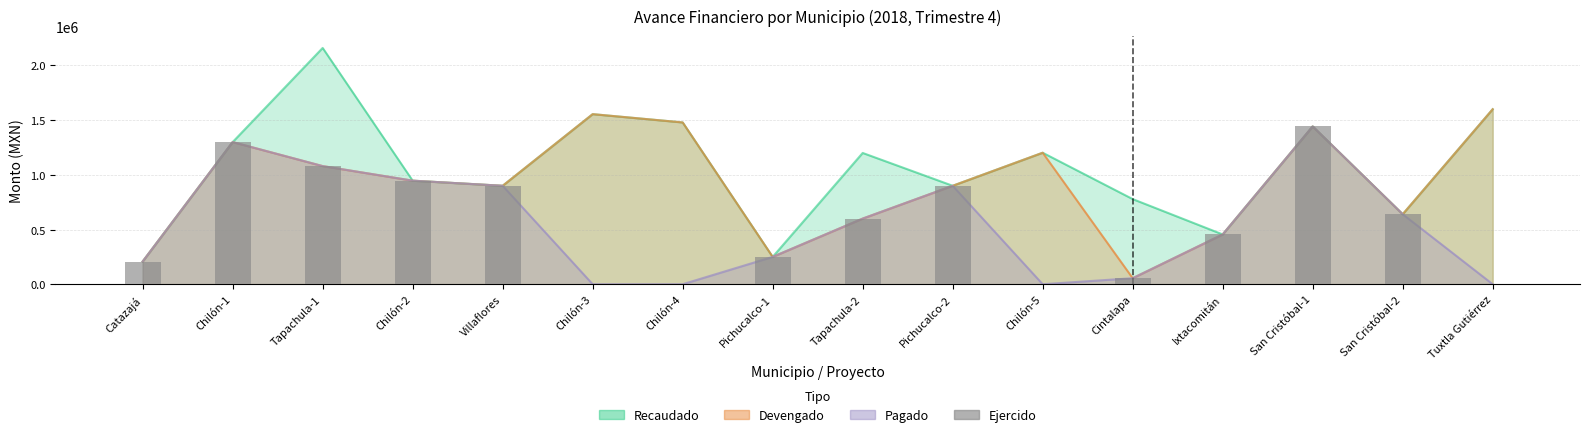

Which category has the lowest value across all series?

Chilón-3